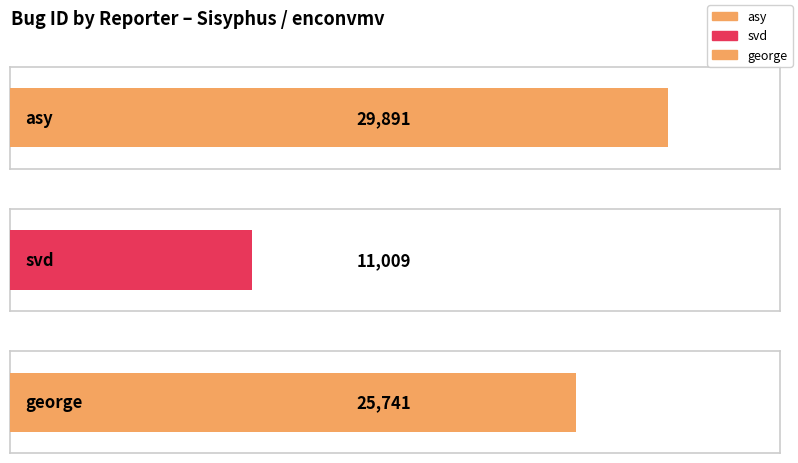

Between george and asy, which is larger?

asy